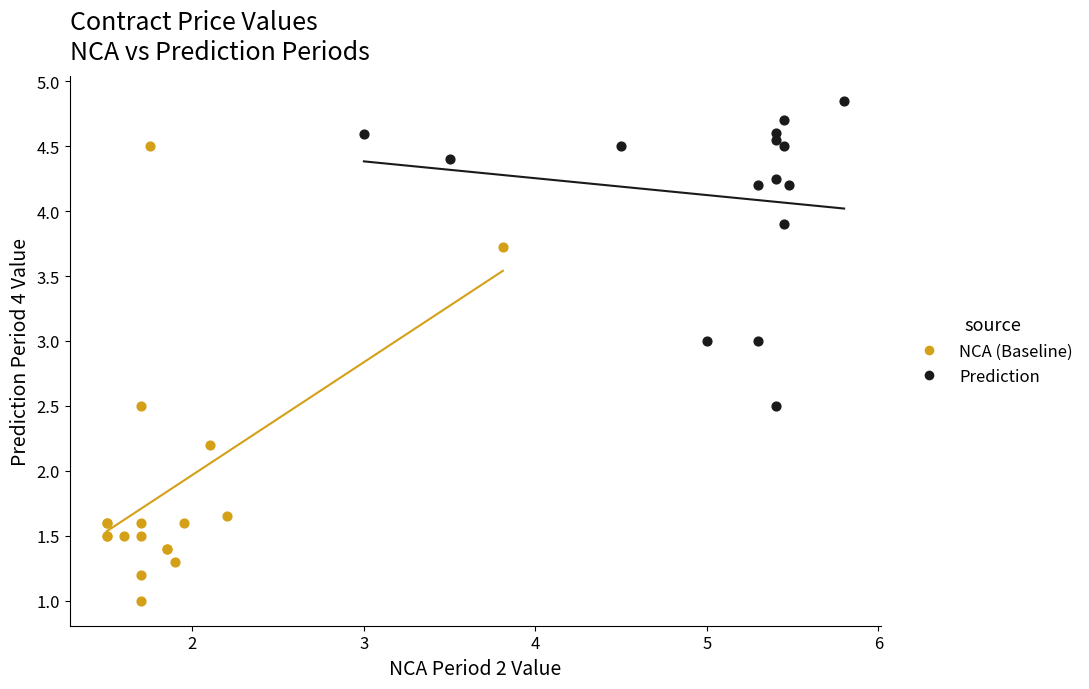

Which series has the widest spread of Y values?

NCA (Baseline)